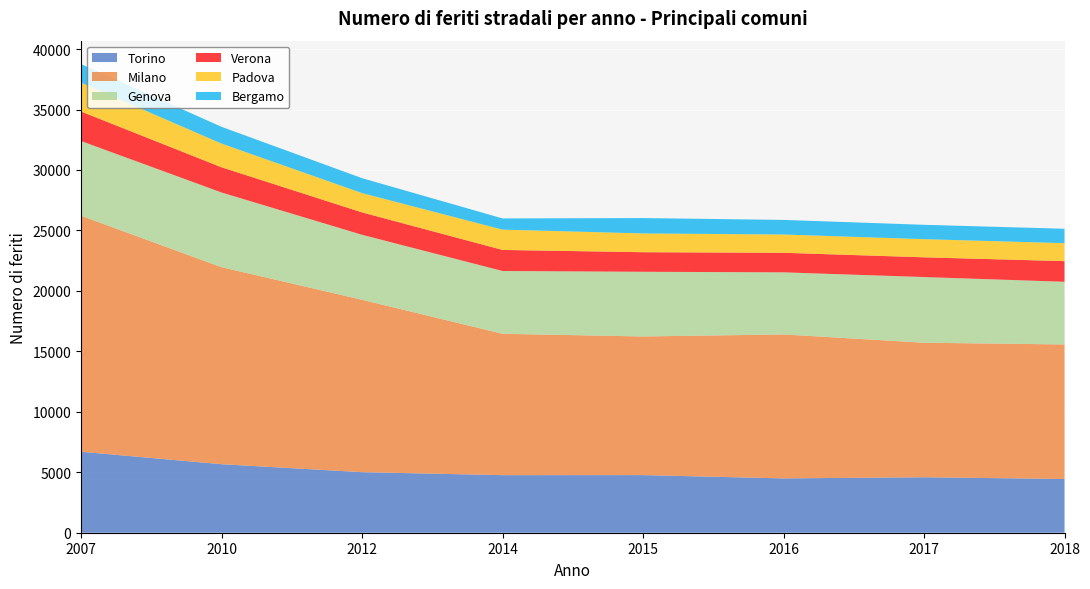

Reading left to right, extract all data points from this chart.

Torino: 2007=6697	2010=5666	2012=5009	2014=4761	2015=4765	2016=4493	2017=4587	2018=4445
Milano: 2007=19514	2010=16294	2012=14255	2014=11691	2015=11465	2016=11905	2017=11126	2018=11124
Genova: 2007=6183	2010=6178	2012=5376	2014=5194	2015=5350	2016=5136	2017=5432	2018=5185
Verona: 2007=2440	2010=2083	2012=1852	2014=1740	2015=1618	2016=1618	2017=1631	2018=1706
Padova: 2007=2381	2010=1961	2012=1596	2014=1680	2015=1555	2016=1510	2017=1501	2018=1486
Bergamo: 2007=1540	2010=1386	2012=1234	2014=926	2015=1269	2016=1207	2017=1189	2018=1192